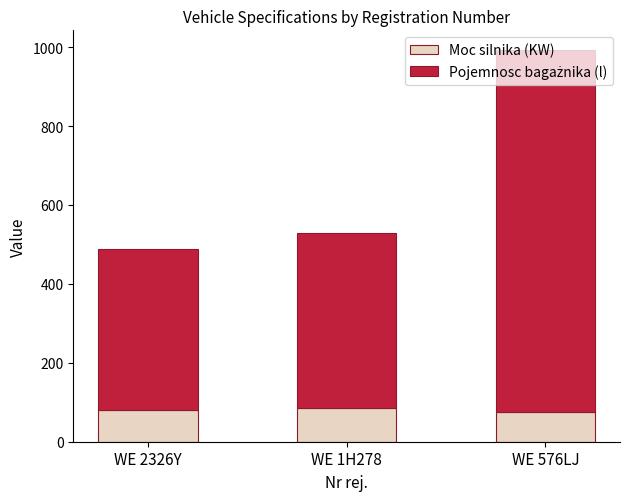

The Moc silnika (KW) series shows 121 at WE 576LJ. True or false?

False